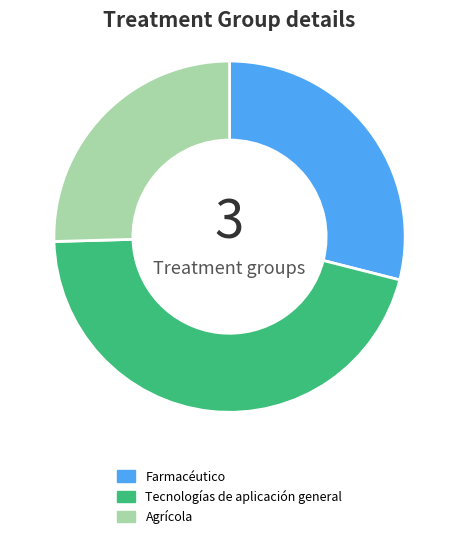

Which category has the biggest portion of the pie?

Tecnologías de aplicación general